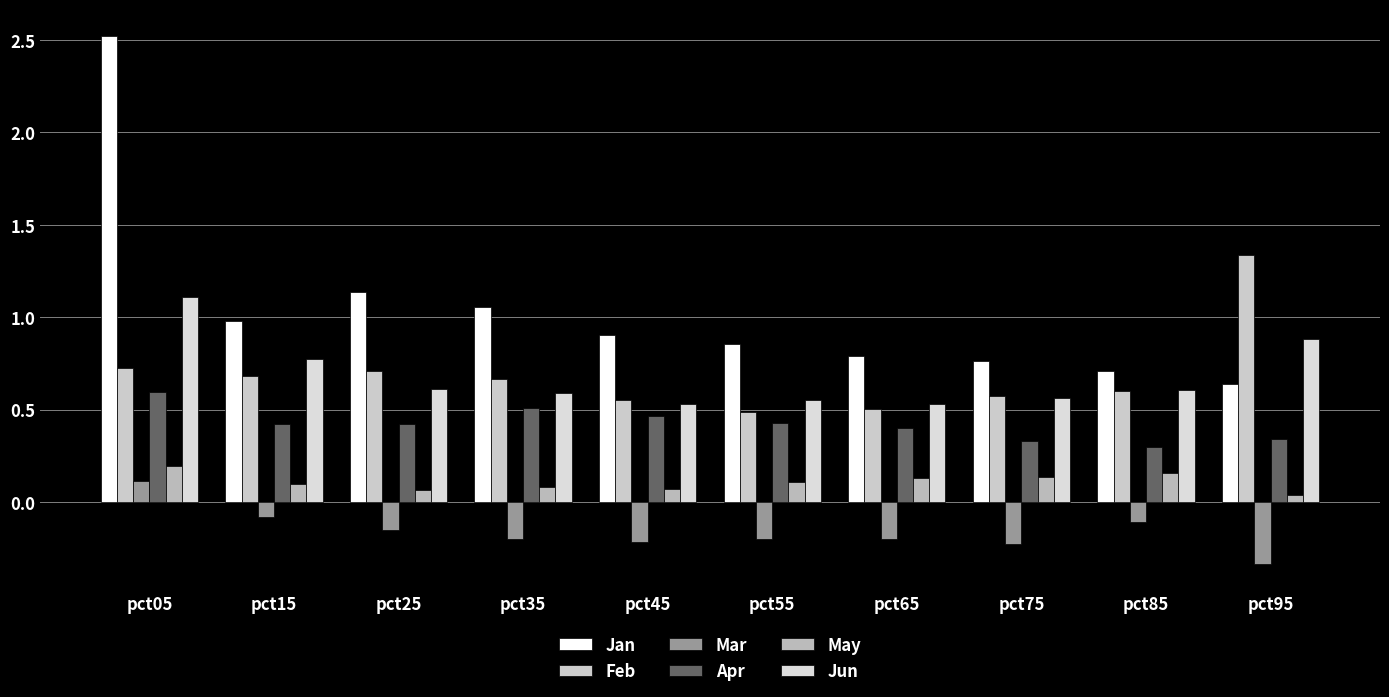

What is the value of the May bar at the 6th from the left?

0.1